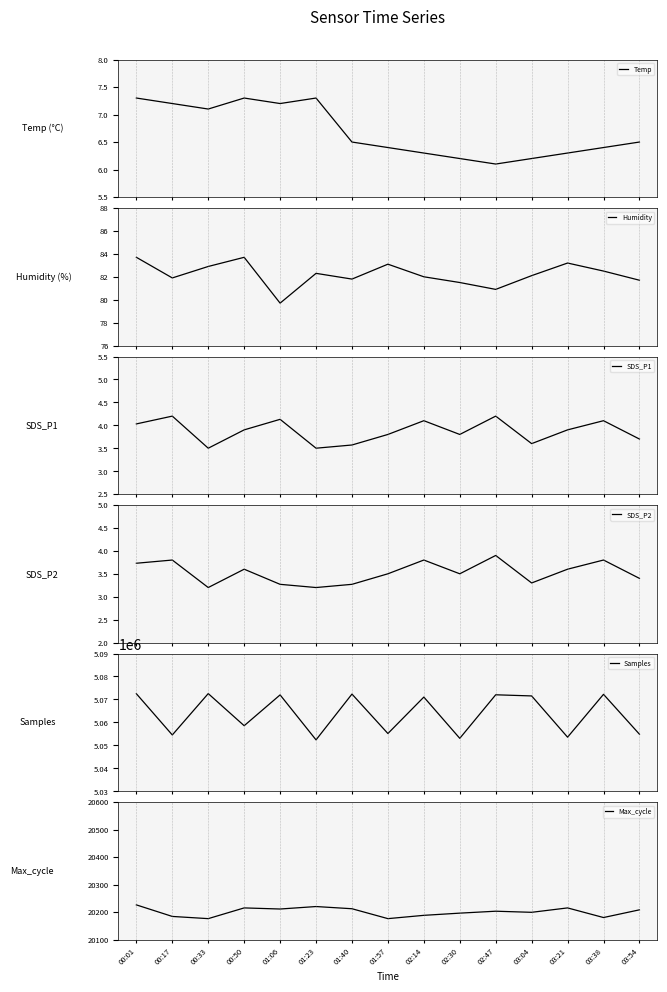

Which series changed the most between 01:23 and 03:04?

Samples